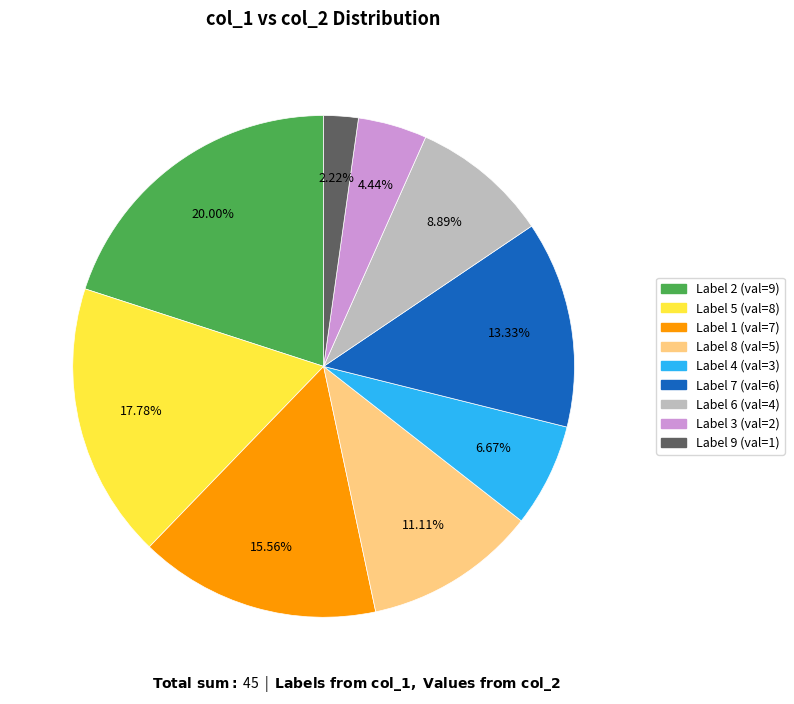

Is there any slice that represents more than half of the pie?

No